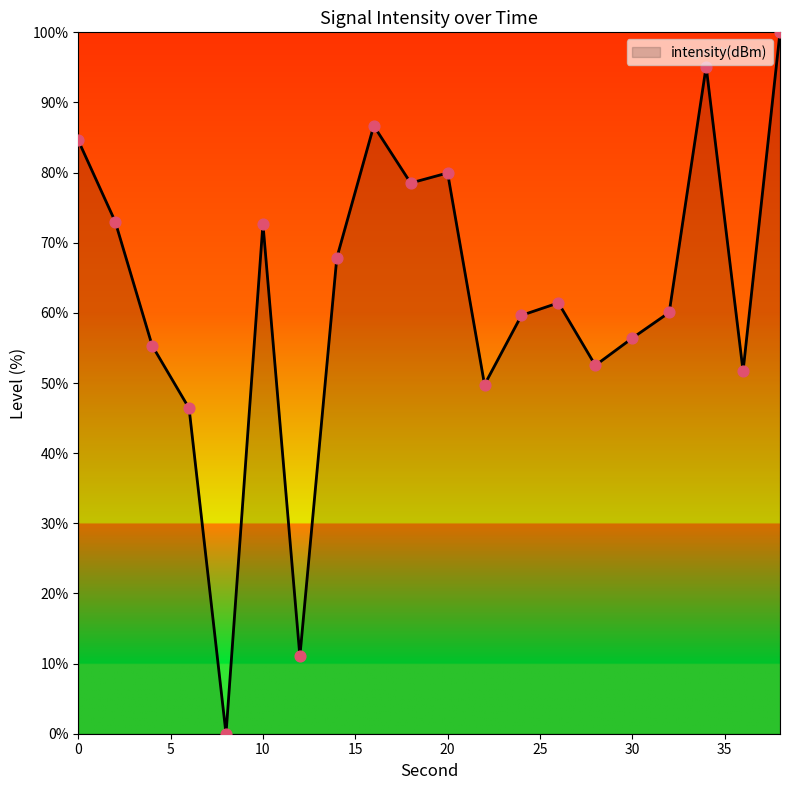

What is the difference between the maximum and minimum values?

100.0